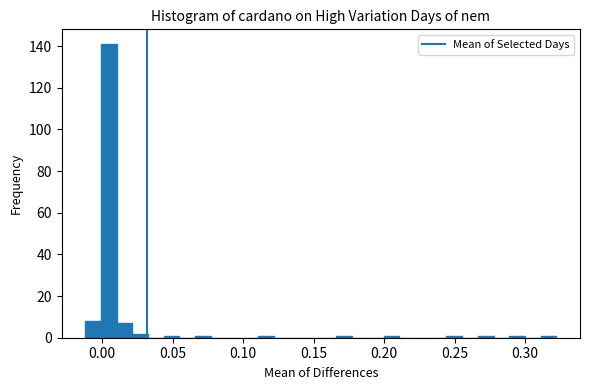

Read against the x-axis, roughly where is the centre of the tallest bar?

0.005